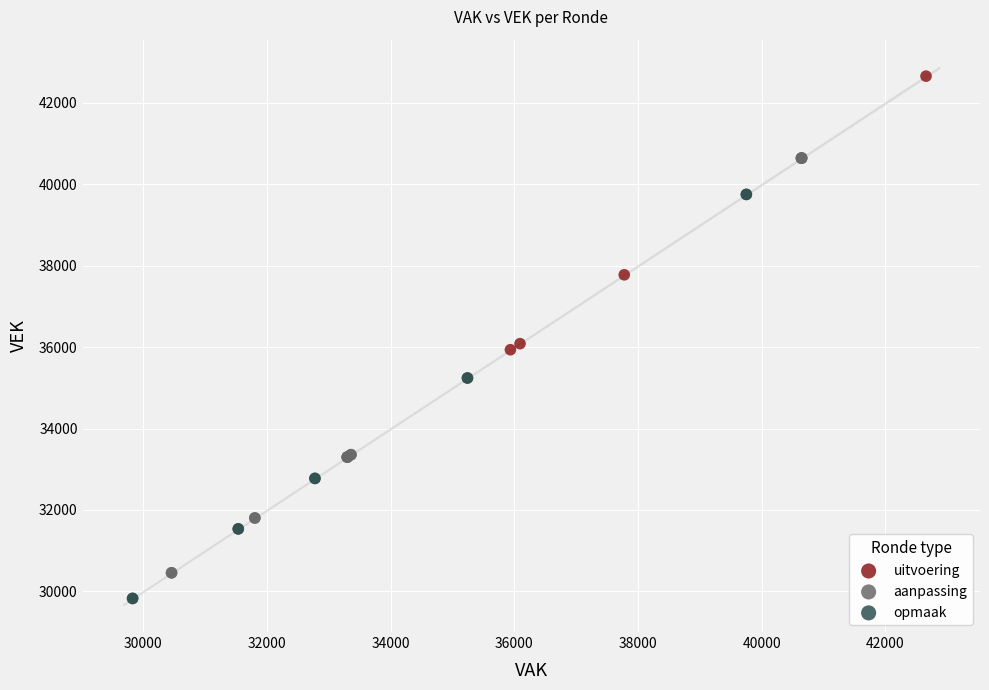

Which series contains the highest Y value?

uitvoering